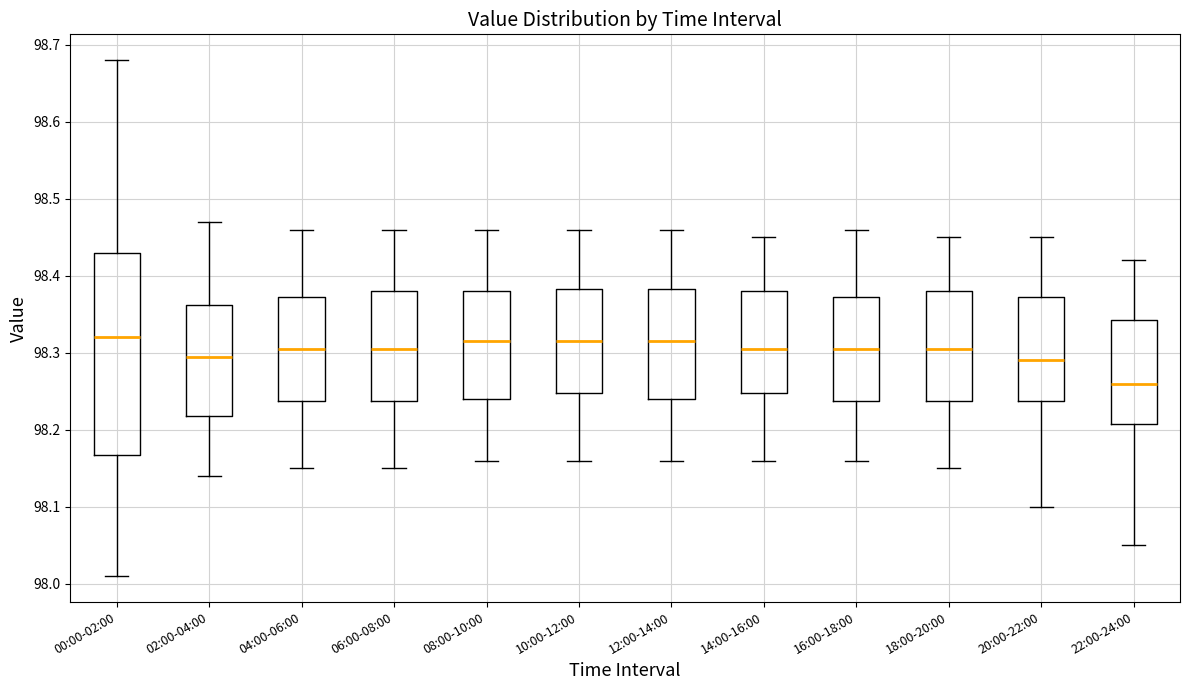

Reading left to right, transcribe this box plot: for each box, give where its median line is, the range the box spans, and where its two whiskers end, as read against the y-axis. The values are not printed on the chart, so give them approximately, as read against the axis.

00:00-02:00: median 98.32, box 98.17 to 98.43, whiskers 98.01 to 98.68
02:00-04:00: median 98.30, box 98.22 to 98.36, whiskers 98.14 to 98.47
04:00-06:00: median 98.31, box 98.24 to 98.37, whiskers 98.15 to 98.46
06:00-08:00: median 98.31, box 98.24 to 98.38, whiskers 98.15 to 98.46
08:00-10:00: median 98.32, box 98.24 to 98.38, whiskers 98.16 to 98.46
10:00-12:00: median 98.32, box 98.25 to 98.38, whiskers 98.16 to 98.46
12:00-14:00: median 98.32, box 98.24 to 98.38, whiskers 98.16 to 98.46
14:00-16:00: median 98.31, box 98.25 to 98.38, whiskers 98.16 to 98.45
16:00-18:00: median 98.31, box 98.24 to 98.37, whiskers 98.16 to 98.46
18:00-20:00: median 98.31, box 98.24 to 98.38, whiskers 98.15 to 98.45
20:00-22:00: median 98.29, box 98.24 to 98.37, whiskers 98.10 to 98.45
22:00-24:00: median 98.26, box 98.21 to 98.34, whiskers 98.05 to 98.42